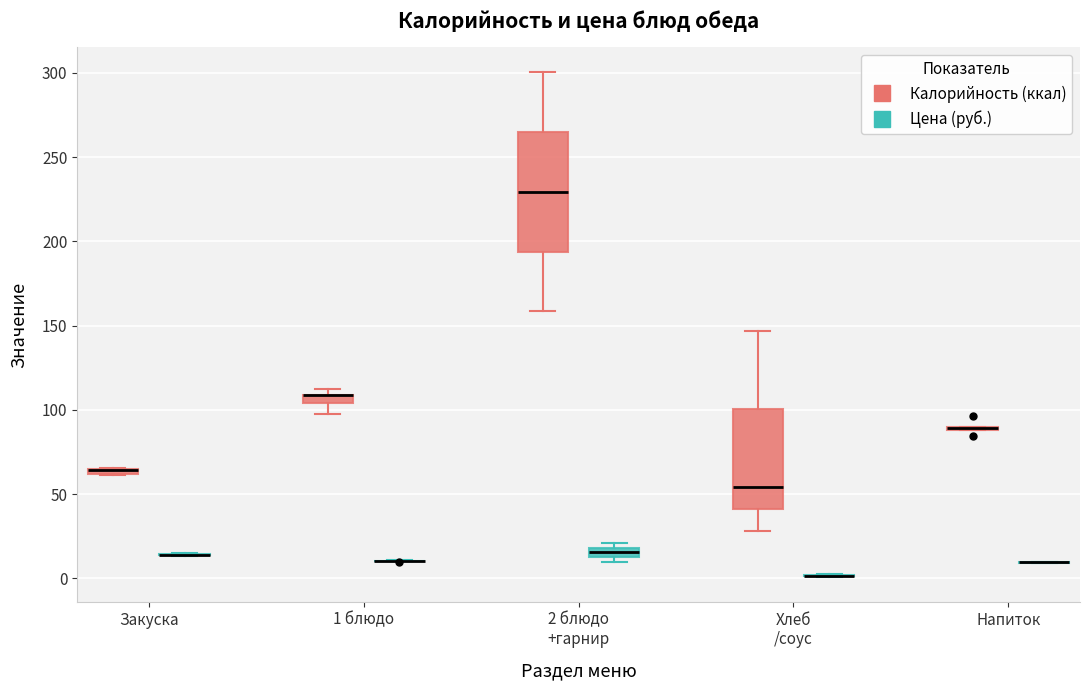

Comparing the boxes themselves (not the whiskers), which one is the tallest?

2 блюдо +гарнир (Калорийность (ккал))